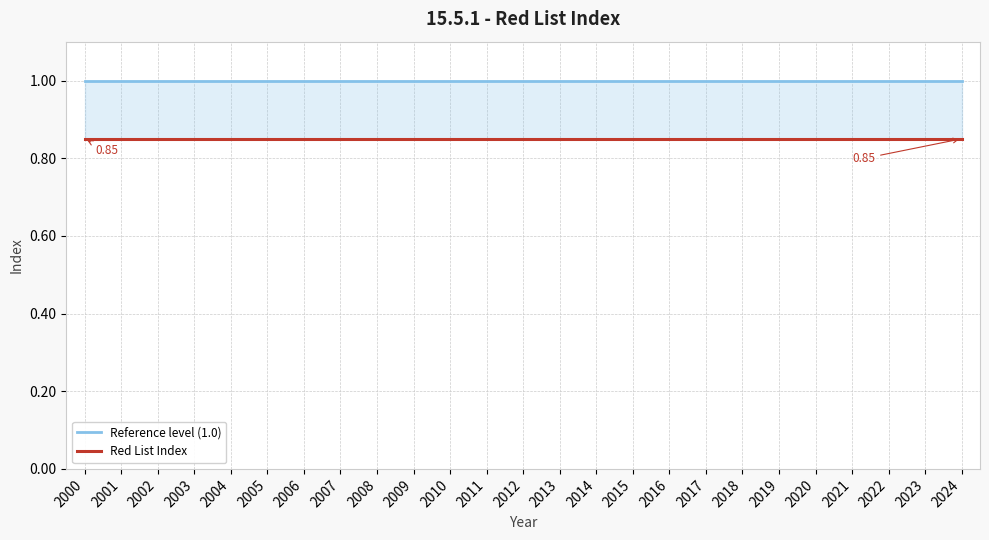

Is the value of Red List Index at 2003 greater than the value of Reference level (1.0) at 2016?

No